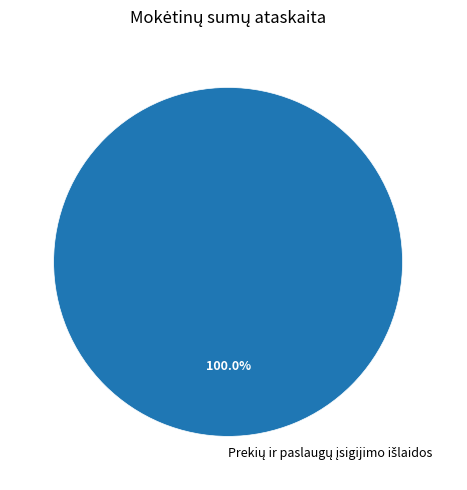

Does any single category account for the majority?

Yes